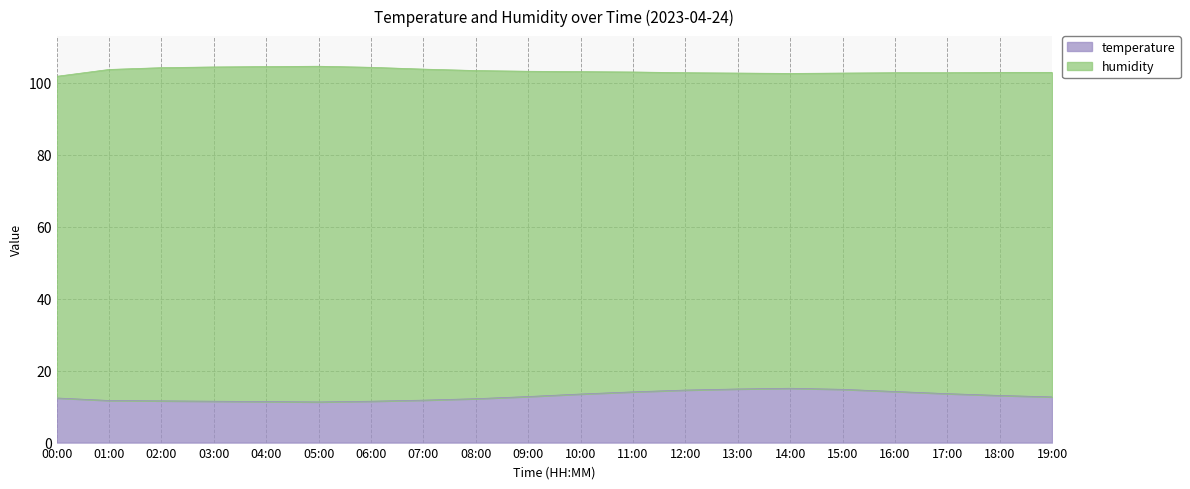

Reading left to right, list all the values displayed in this chart.

12.4	11.7	11.6	11.5	11.4	11.3	11.5	11.8	12.2	12.8	13.5	14.1	14.6	14.9	15.1	14.8	14.2	13.6	13.1	12.7